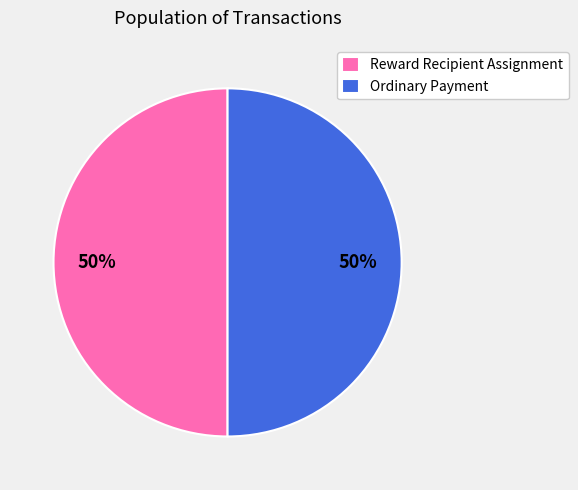

True or false: Reward Recipient Assignment accounts for 1% of the total.

False